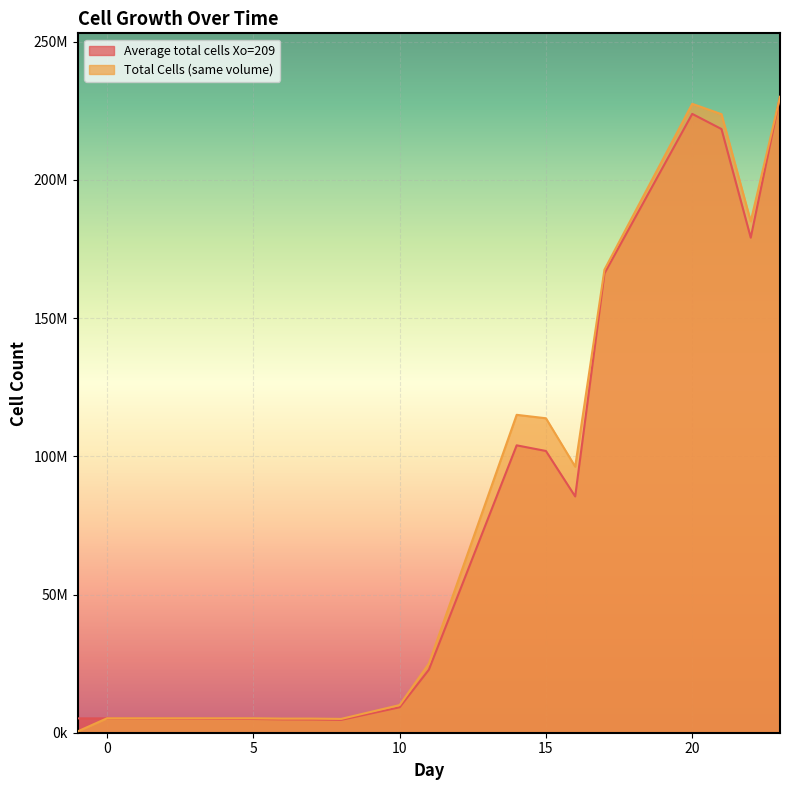

How many data points in Average total cells Xo=209 are less than 9200000?

10